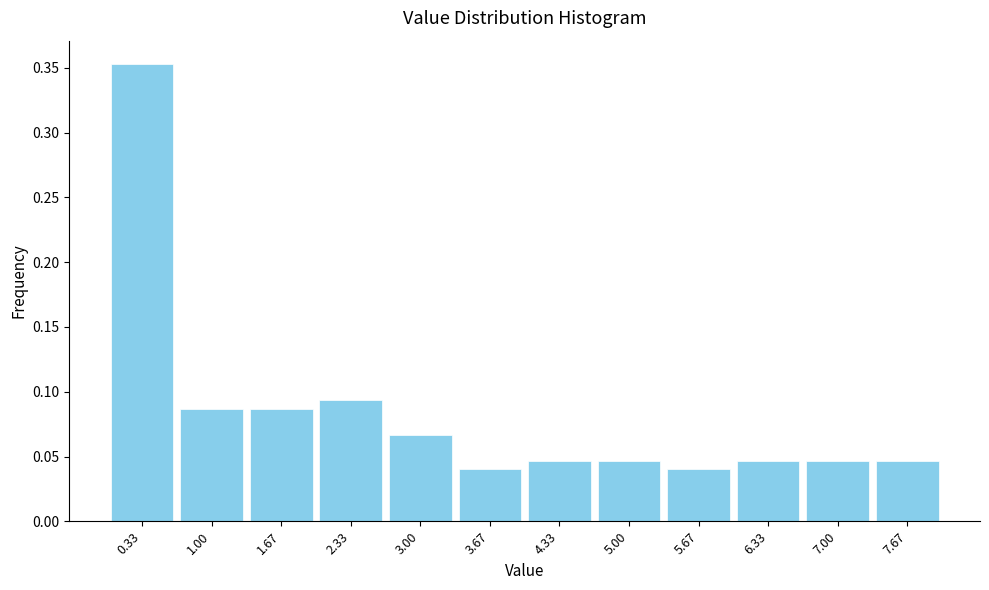

Reading left to right, transcribe this chart: for each bar, give the range it covers on the x-axis and its height. Neither the bar edges nor the heights are printed on the chart, so give them approximately, as read against the axes.

0.0 to 0.7: 0.355
0.7 to 1.3: 0.085
1.3 to 2.0: 0.085
2.0 to 2.7: 0.095
2.7 to 3.3: 0.065
3.3 to 4.0: 0.040
4.0 to 4.7: 0.045
4.7 to 5.3: 0.045
5.3 to 6.0: 0.040
6.0 to 6.7: 0.045
6.7 to 7.3: 0.045
7.3 to 8.0: 0.045